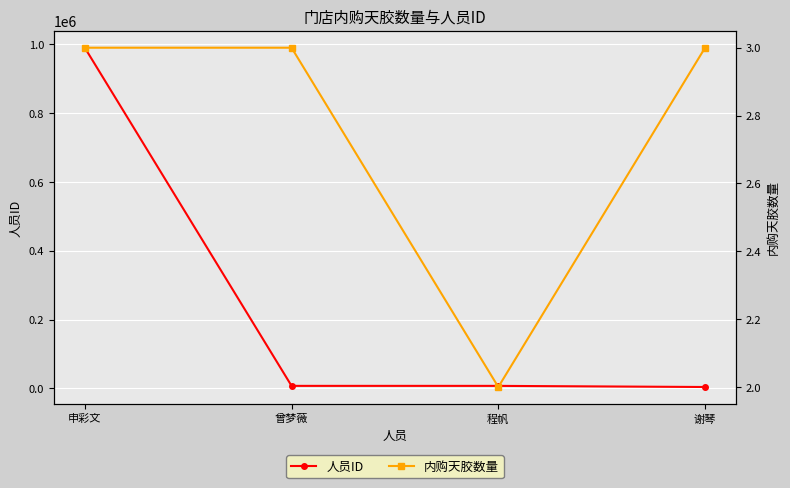

Count the number of data series in this chart.

2